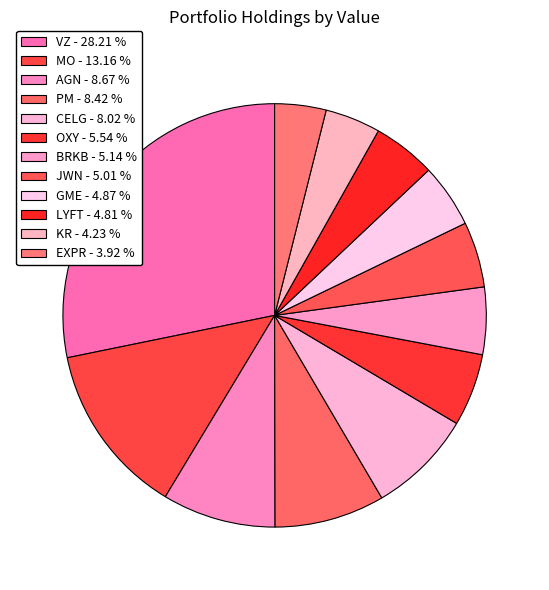

To the nearest percent, what portion does JWN represent?

5%